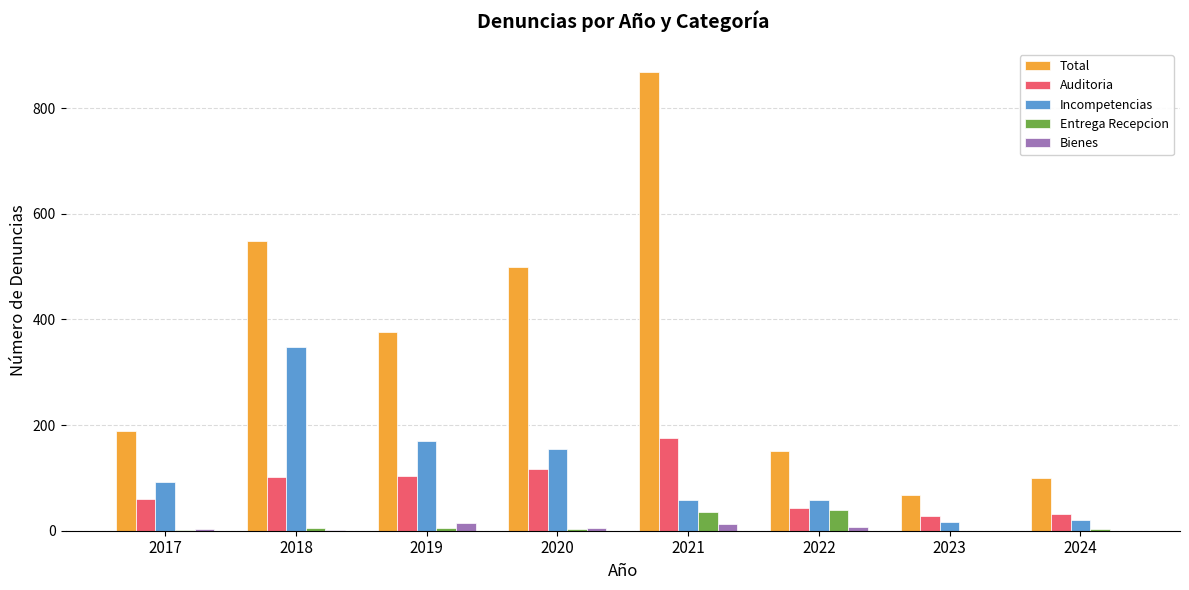

At which label does Total first exceed 377?

2018